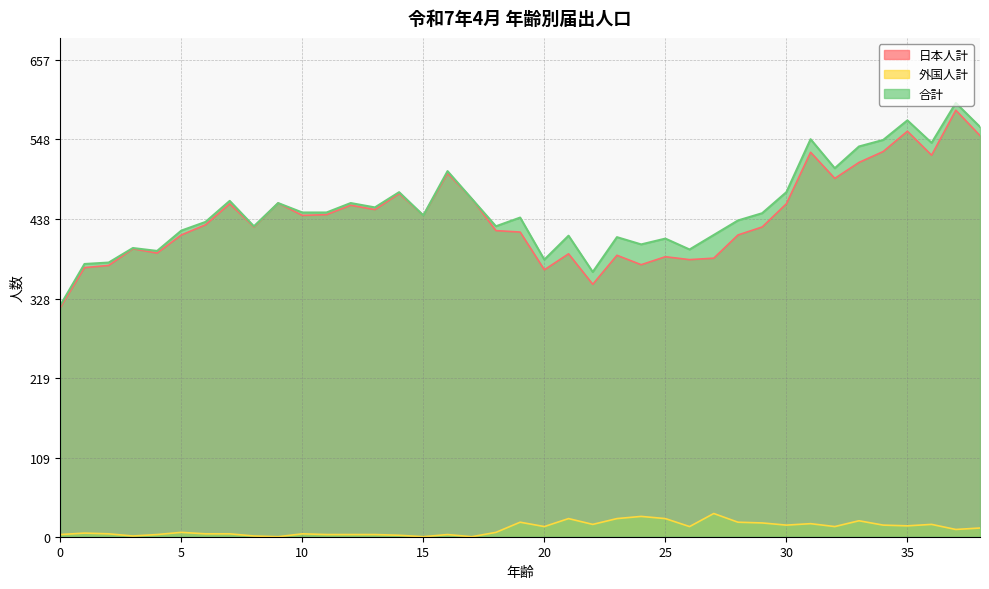

In 合計, how many points are lower than both neighbors (excluding endpoints)?

11